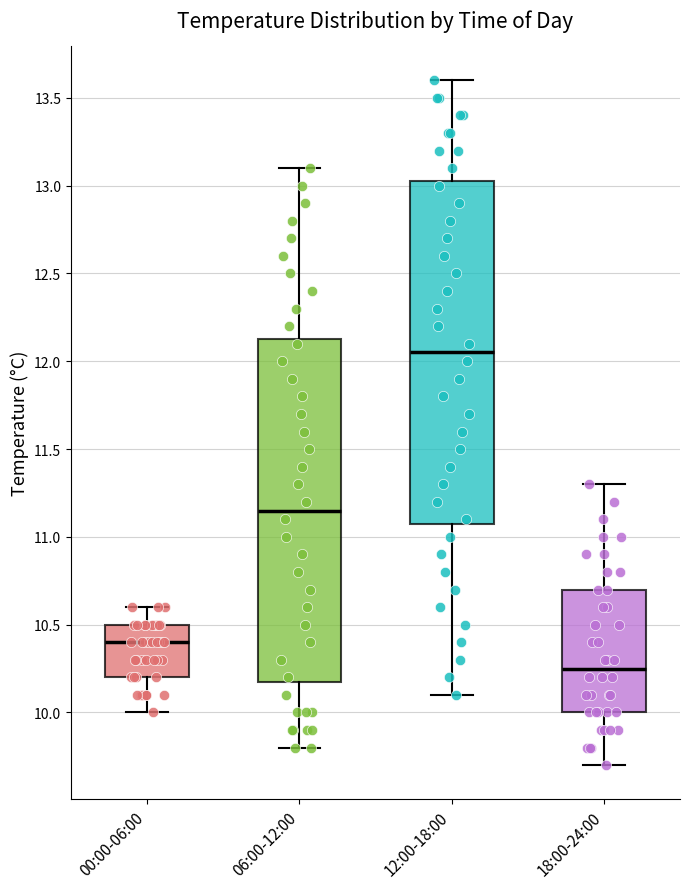

Where is the upper edge of the box for 18:00-24:00 on the y-axis? The values are not printed on the chart, so give them approximately, as read against the axis.

10.70